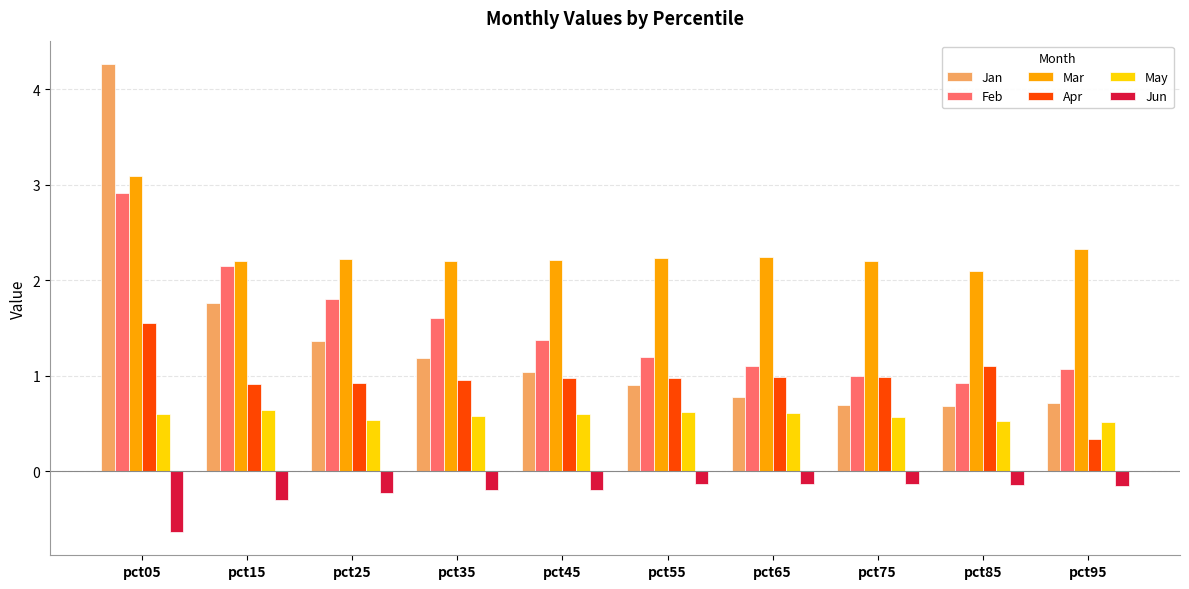

True or false: Mar has a value of 2.2 at pct55.

True